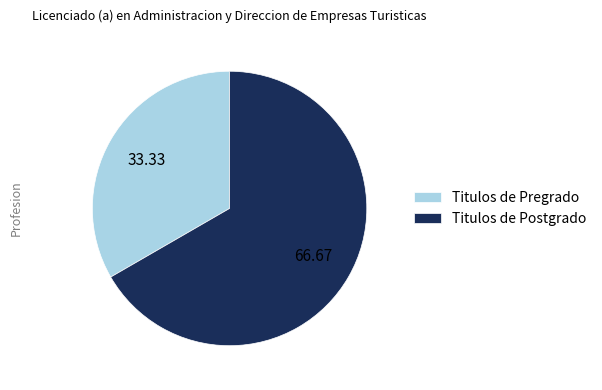

How many segments does this pie chart have?

2